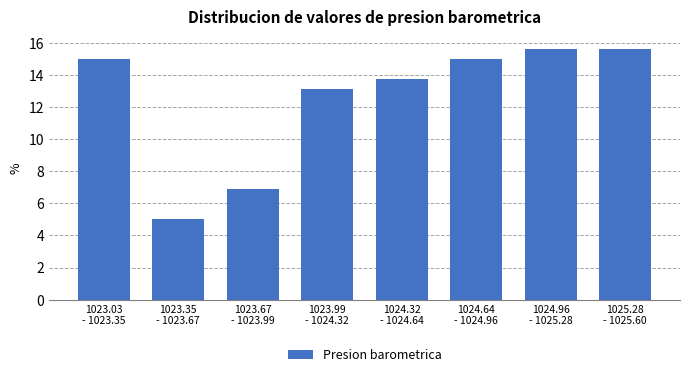

Reading right to left, transcribe all the data shown in this chart.

15.6	15.6	15.0	13.8	13.1	6.9	5.0	15.0